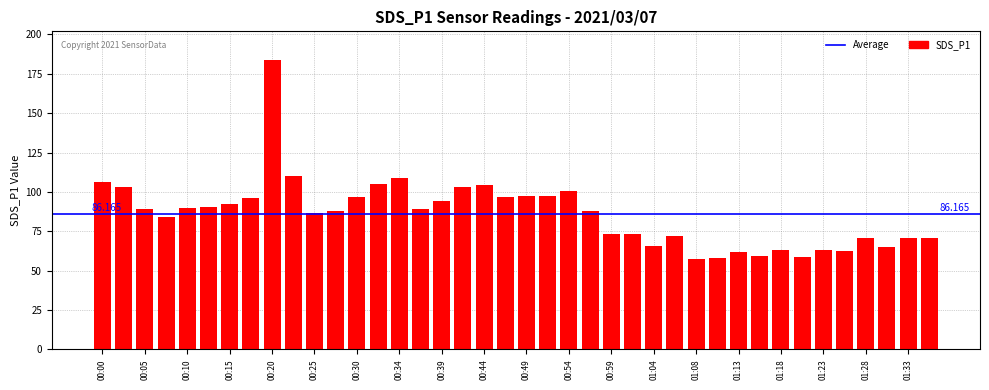

How many categories are shown in the chart?

40